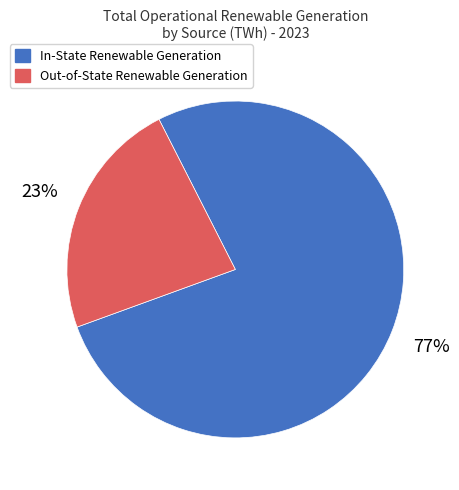

Which slice is the largest?

In-State Renewable Generation